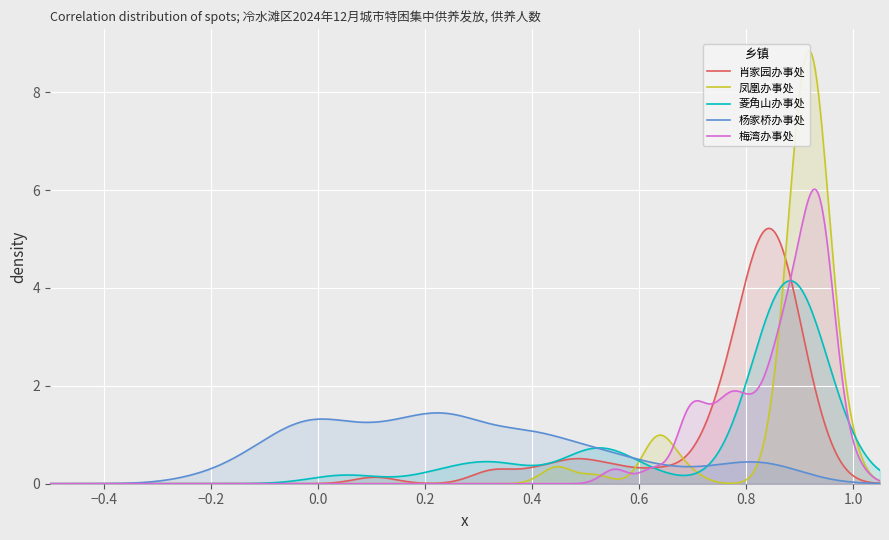

The value of 杨家桥办事处 at 2 is 1. True or false?

False